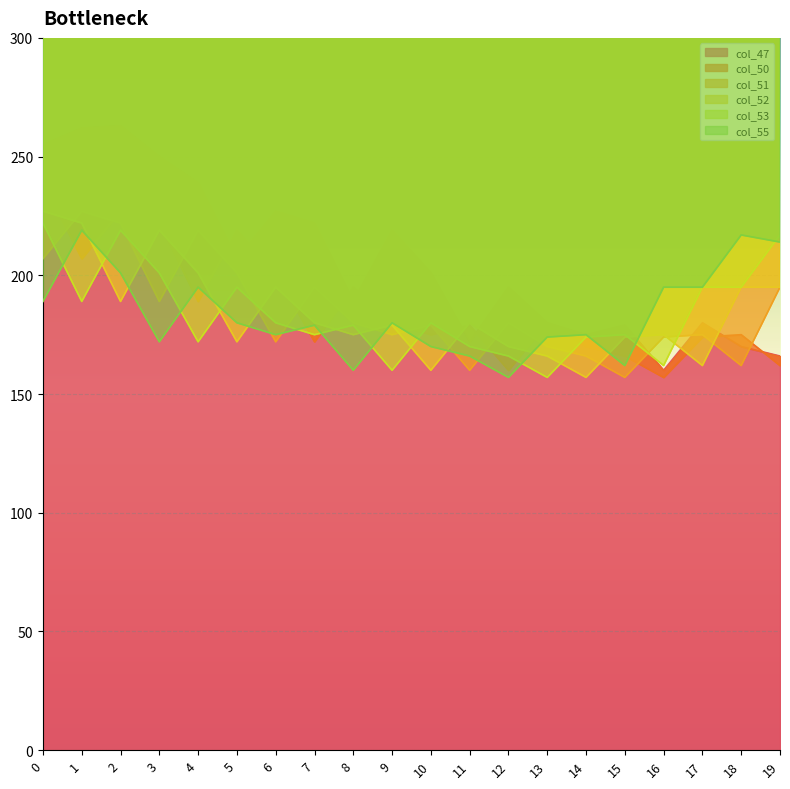

True or false: col_53 and col_51 intersect in this chart.

True